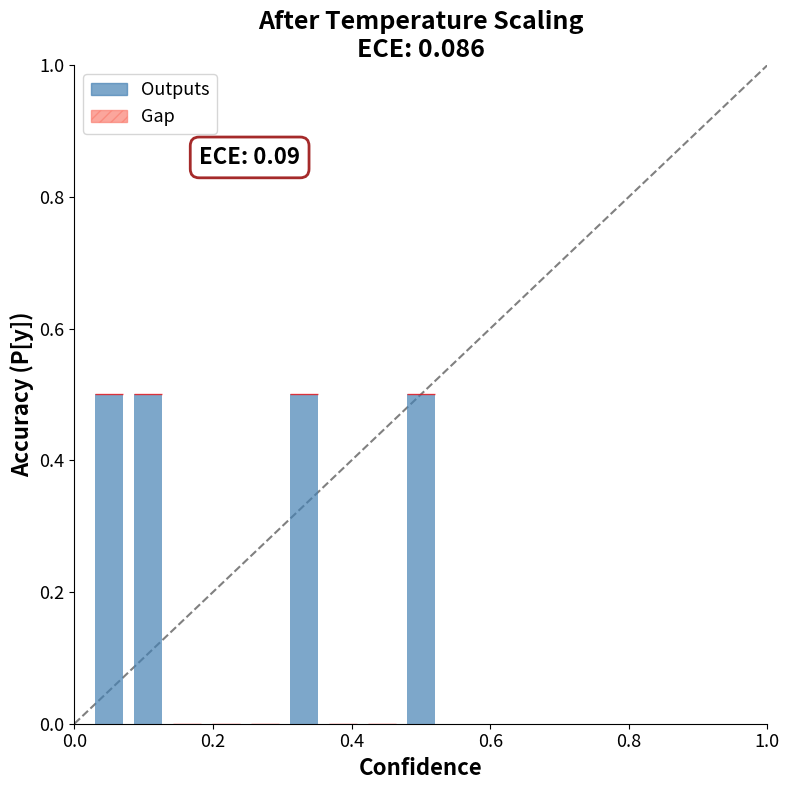

What is the greatest value displayed?

0.5